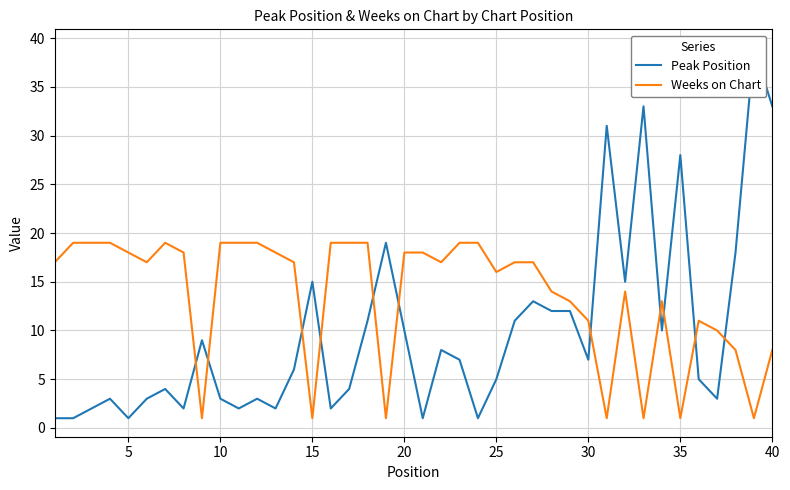

Does the chart have visible grid lines?

Yes